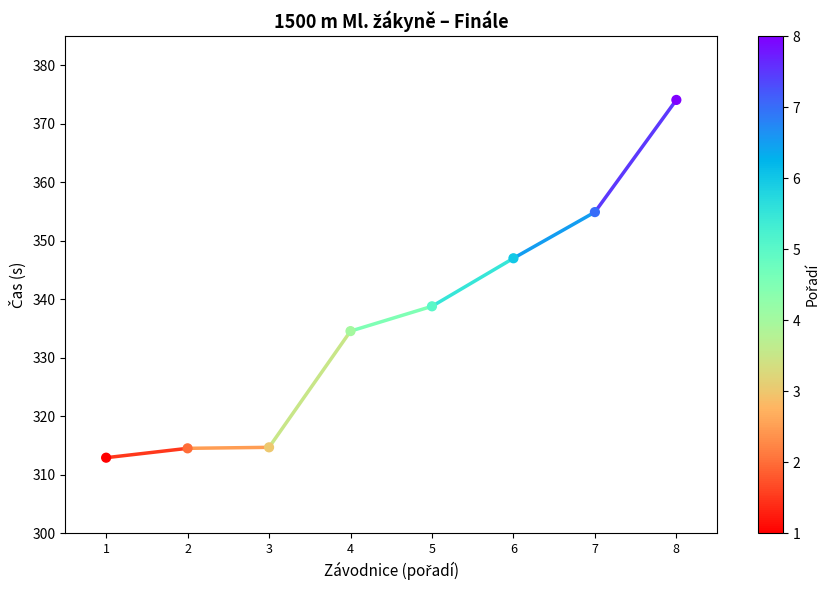

Which has a higher value, 5 or 8?

8